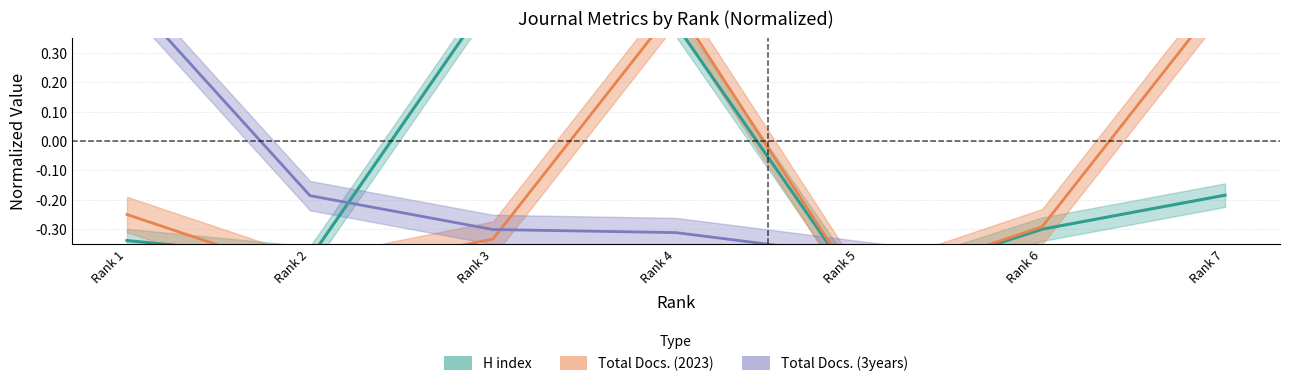

What is the maximum value shown in the chart?

0.5